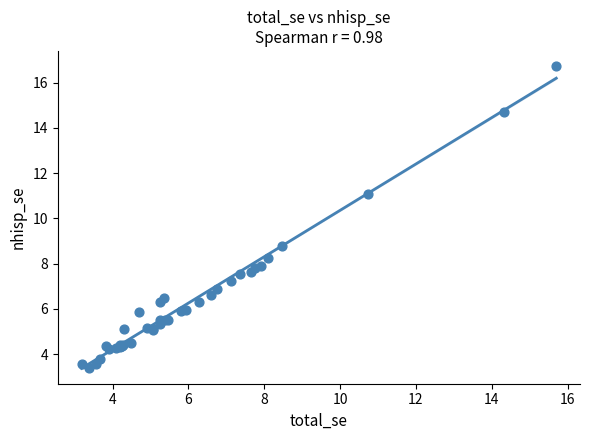

What Y value in the scatter plot is closest to 10?

11.1